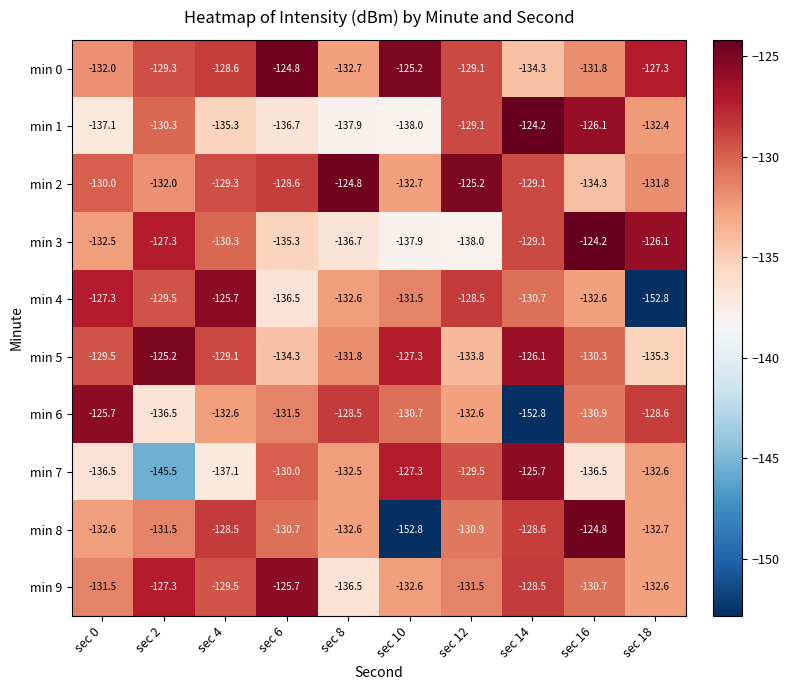

At which label does min 0 first exceed -129?

sec 4